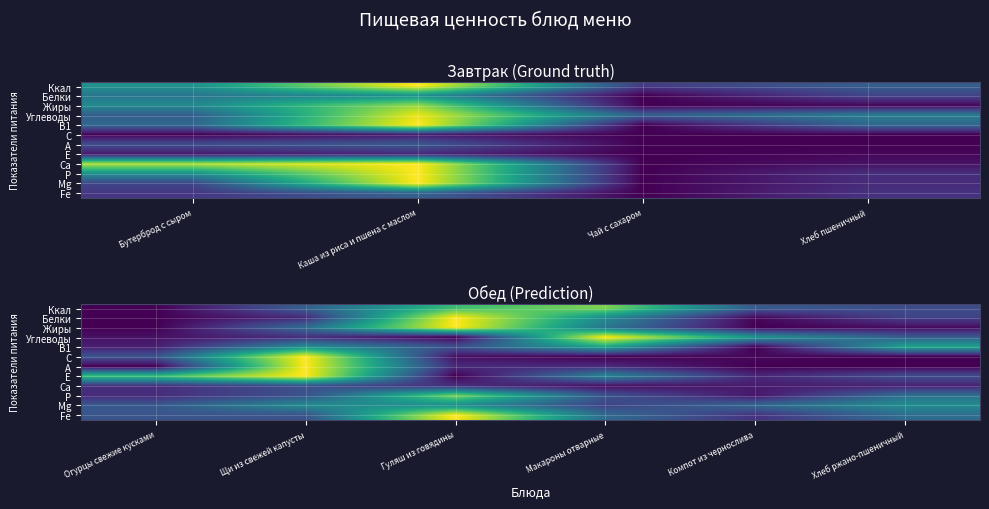

At how many categories does at least one series exceed 0?

6